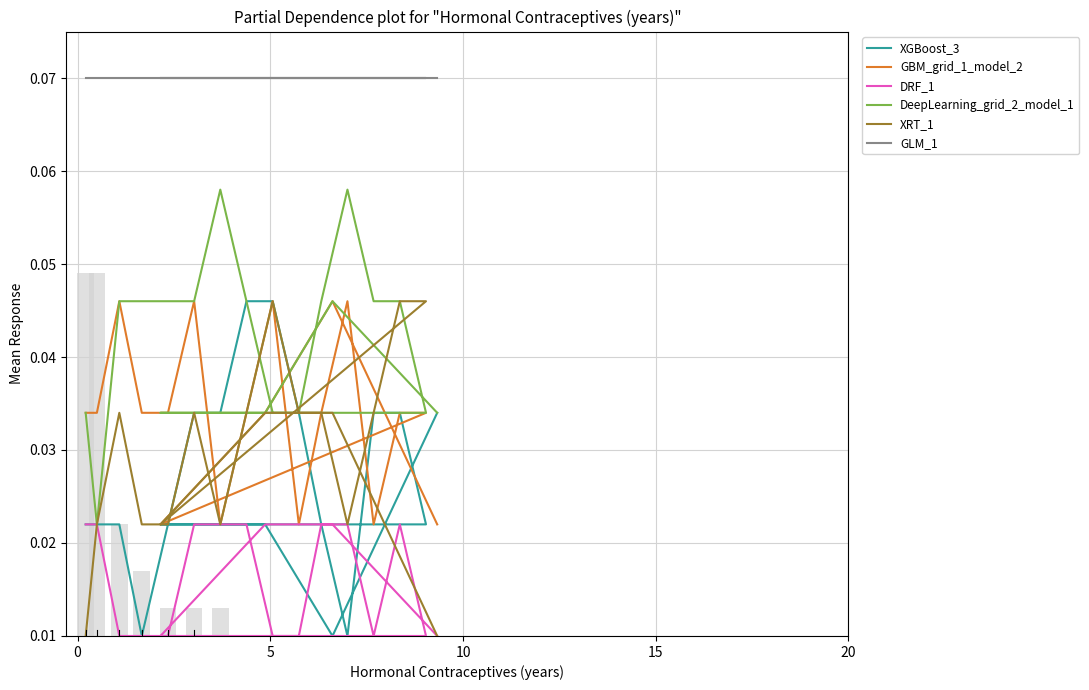

List the series in order of their peak value, highest first.

GLM_1, DeepLearning_grid_2_model_1, XGBoost_3, GBM_grid_1_model_2, XRT_1, DRF_1